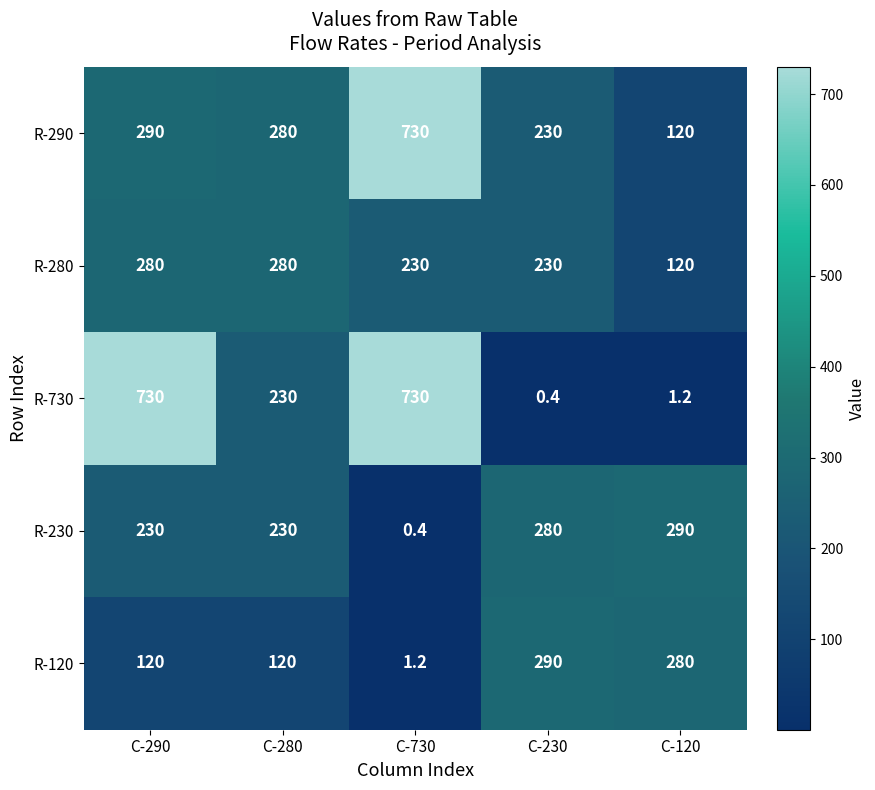

What is the difference between the maximum and second lowest values in the R-730 series?

728.8